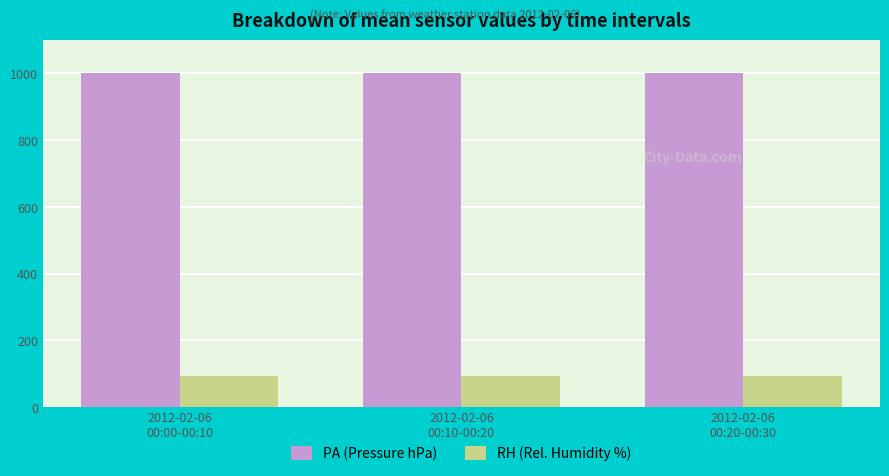

What position from the right is 2012-02-06
00:00-00:10?

3